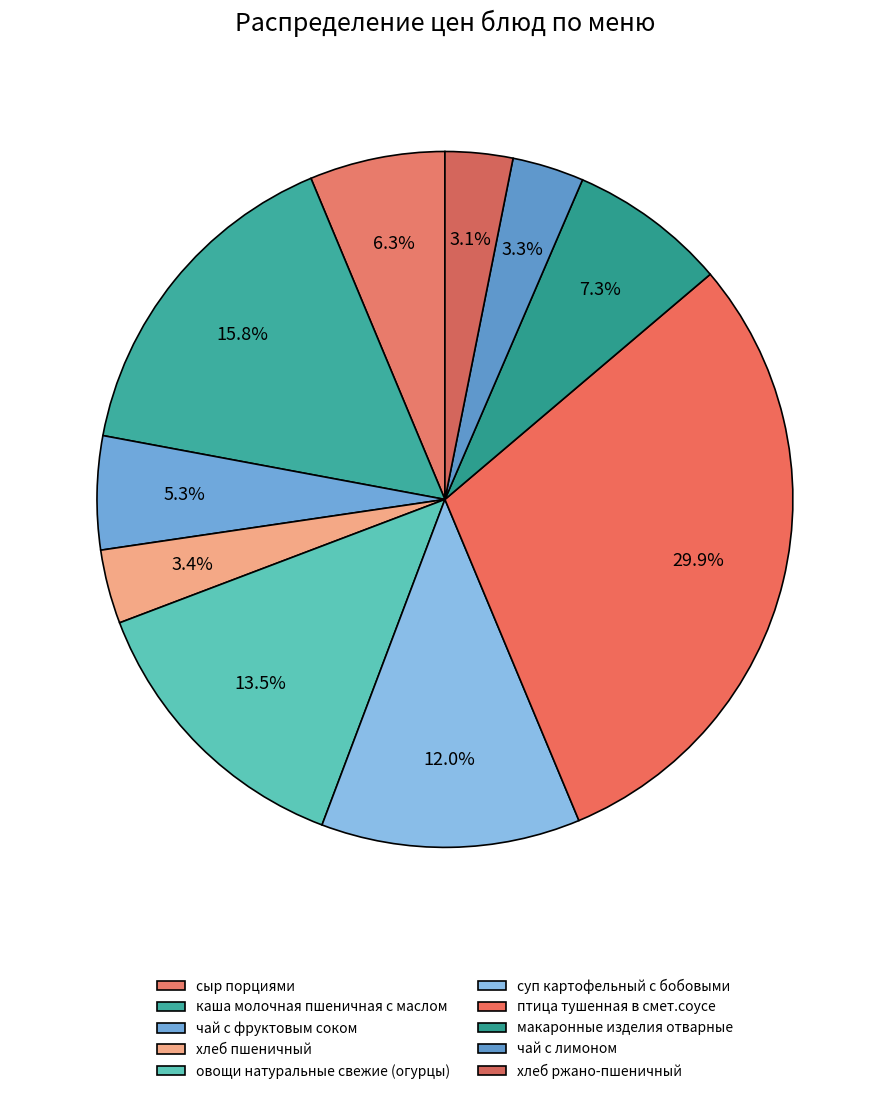

Is птица тушенная в смет.соусе the majority of the pie?

No